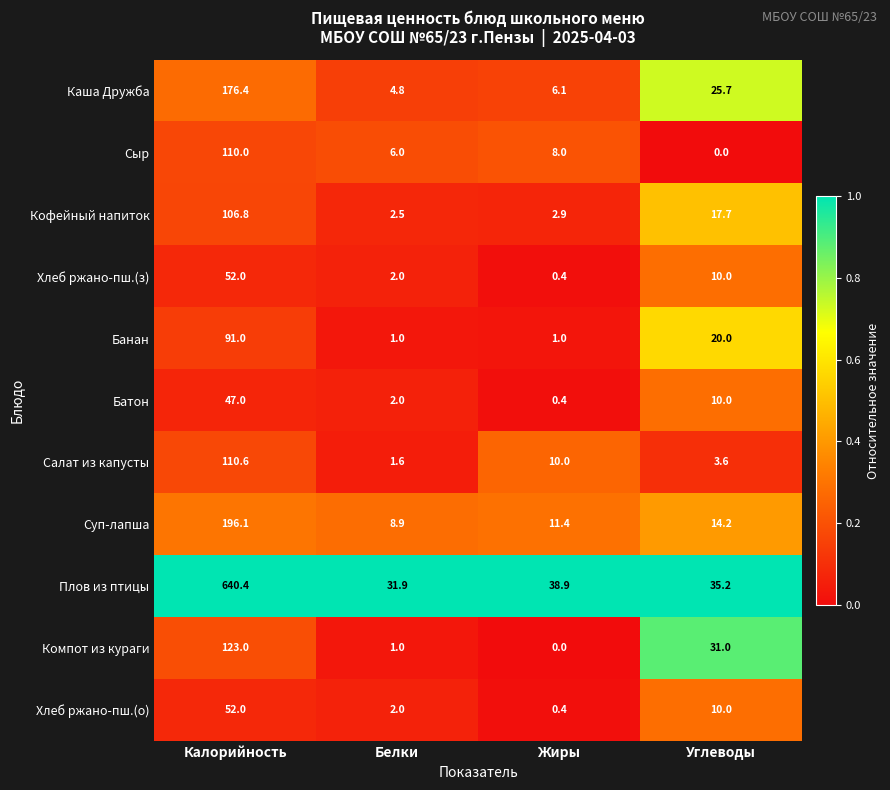

Which series has the largest range (max minus min)?

Плов из птицы